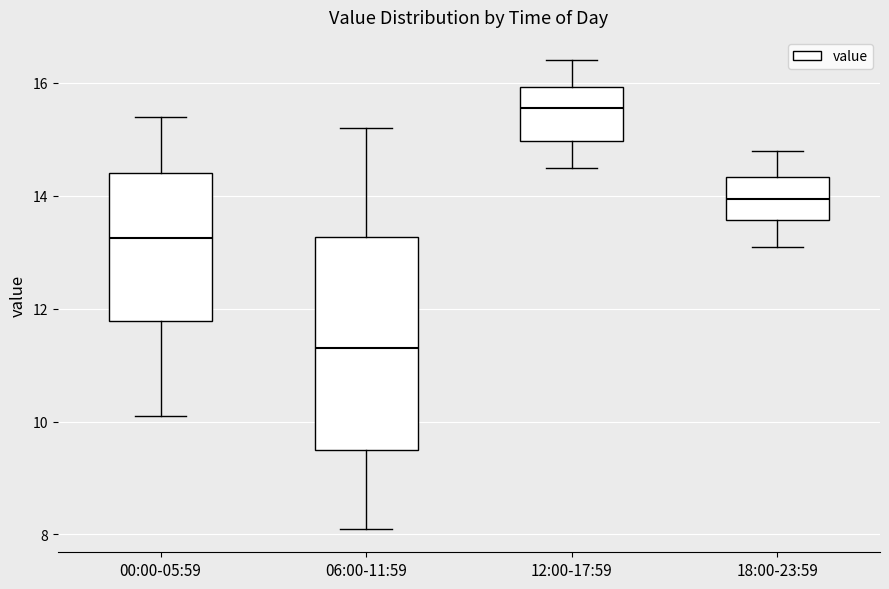

Which box has the lowest median line?

06:00-11:59